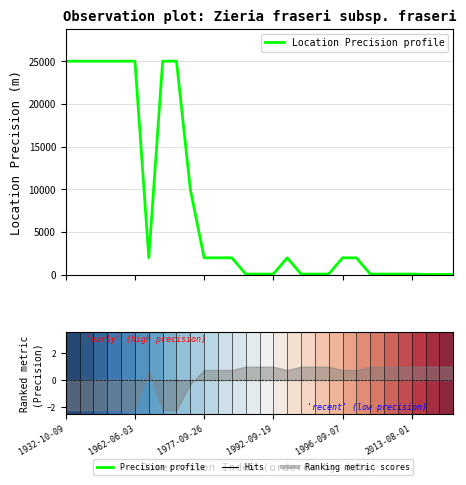

The value of Location Precision profile at 1996-09-07 is 11716.9. True or false?

False